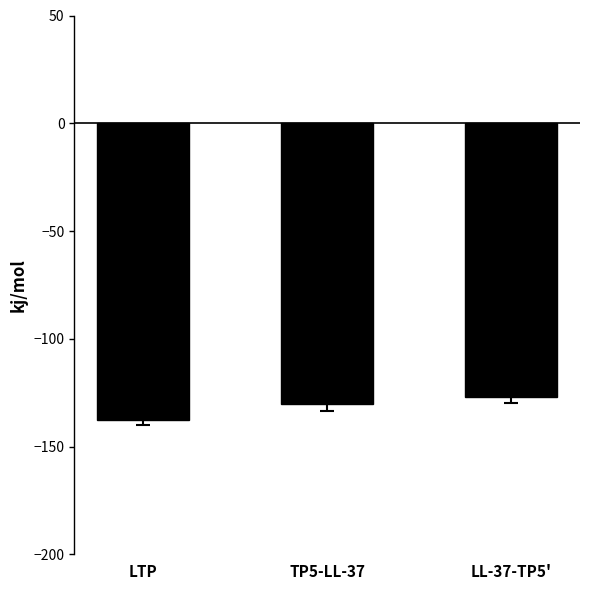

Reading left to right, extract all data points from this chart.

LTP=-137.5	TP5-LL-37=-130.2	LL-37-TP5'=-127.2